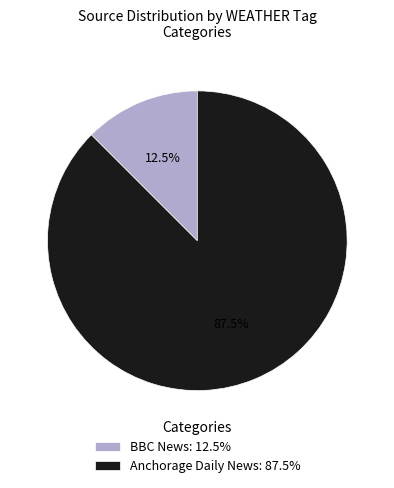

Count the number of slices in the pie.

2